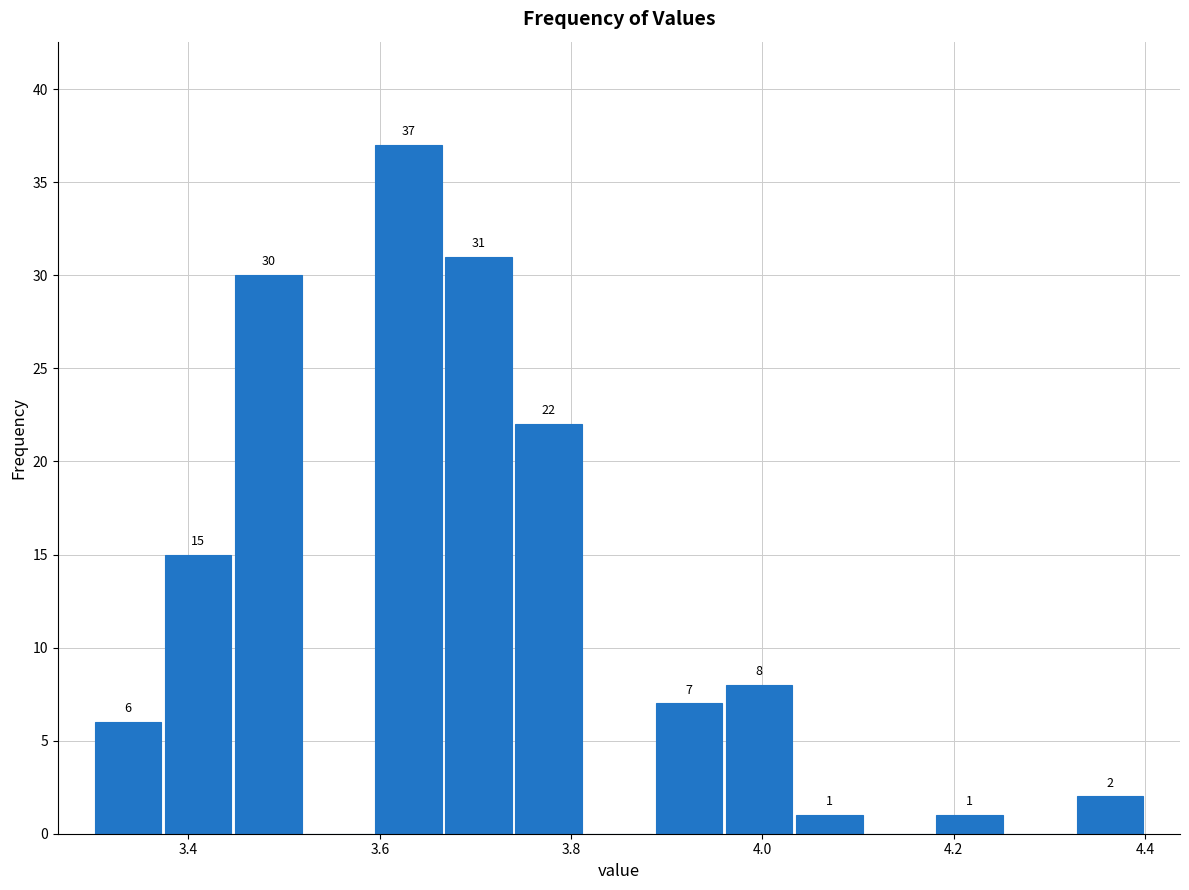

Around what value on the x-axis is the tallest bar? Give the approximate position of its centre, as read against the axis.

3.64